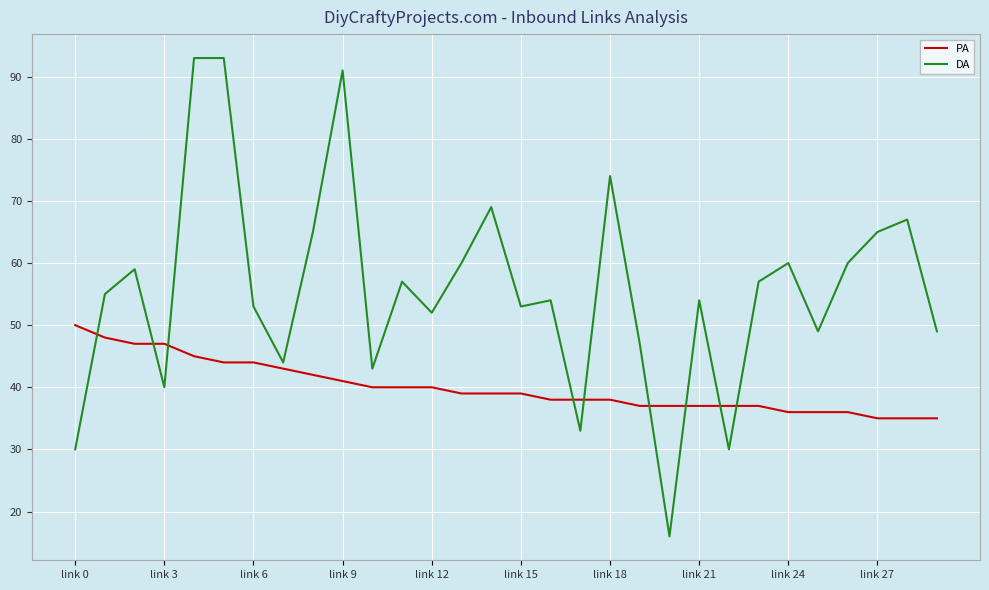

How many times do PA and DA cross each other?

9